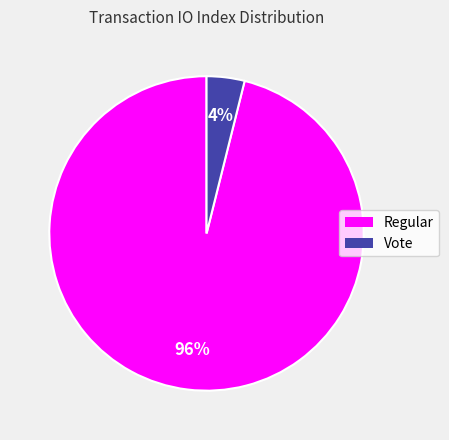

Which slice represents more than half of the pie?

Regular